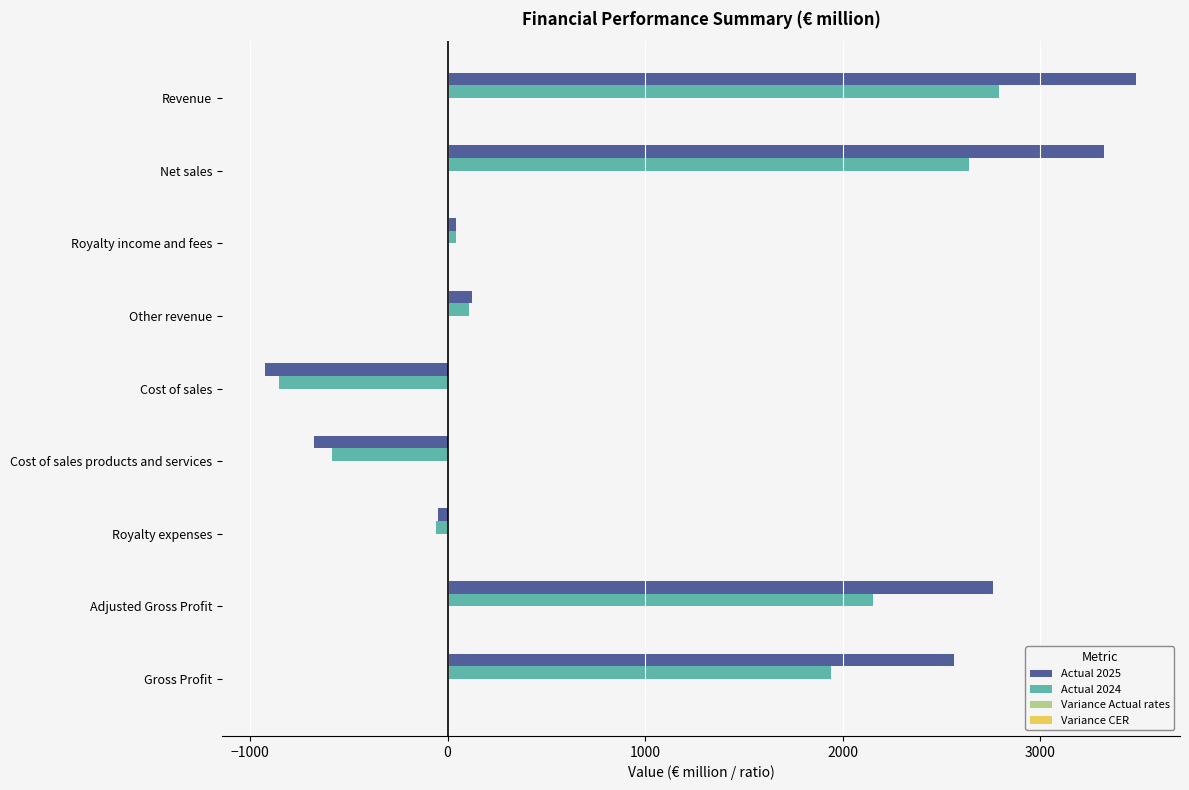

The value of Actual 2024 at Cost of sales products and services is -583.0. True or false?

True